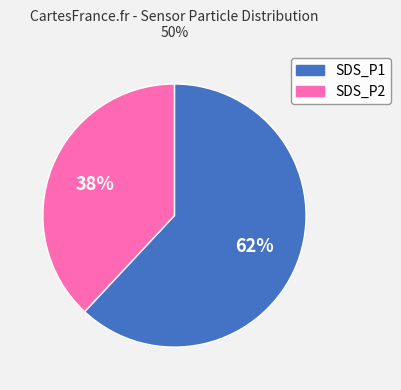

To the nearest percent, what percentage of the pie is SDS_P1?

62%